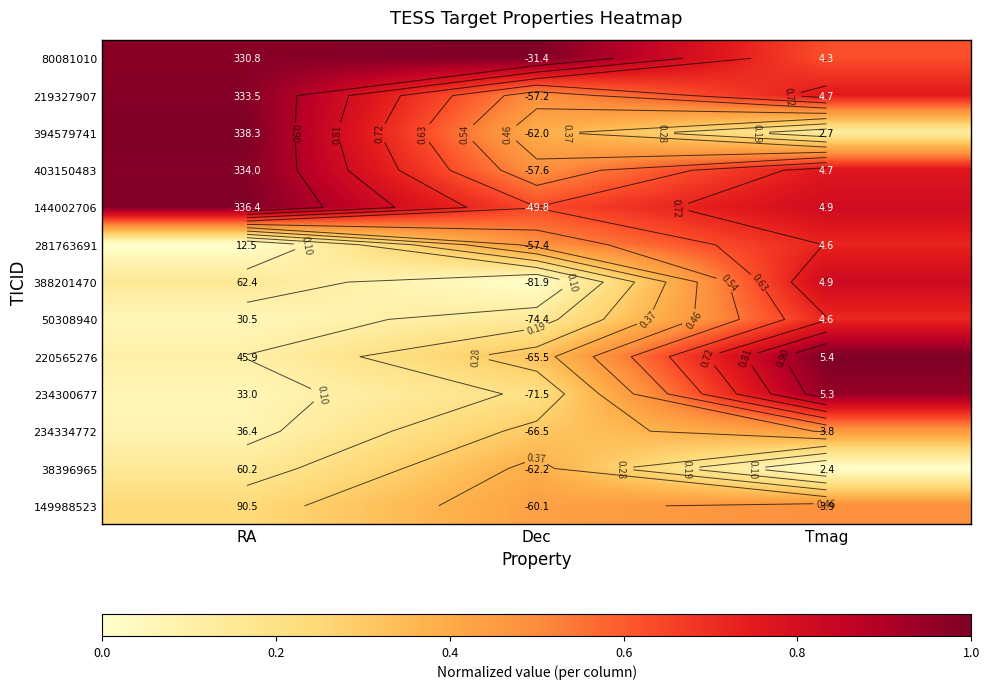

What is the sum of all 149988523 values?

1.2